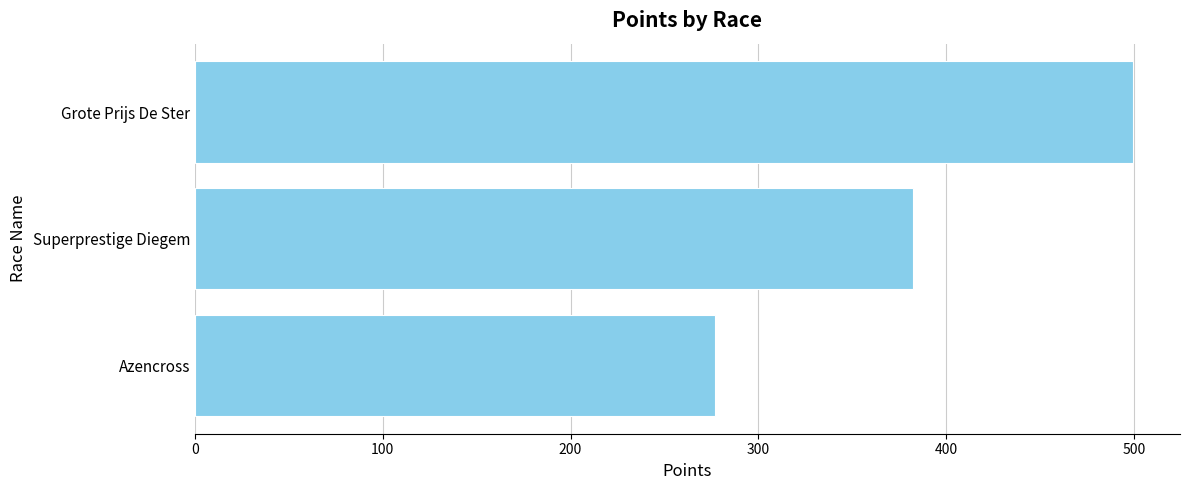

What is the sum of all values?

1158.7